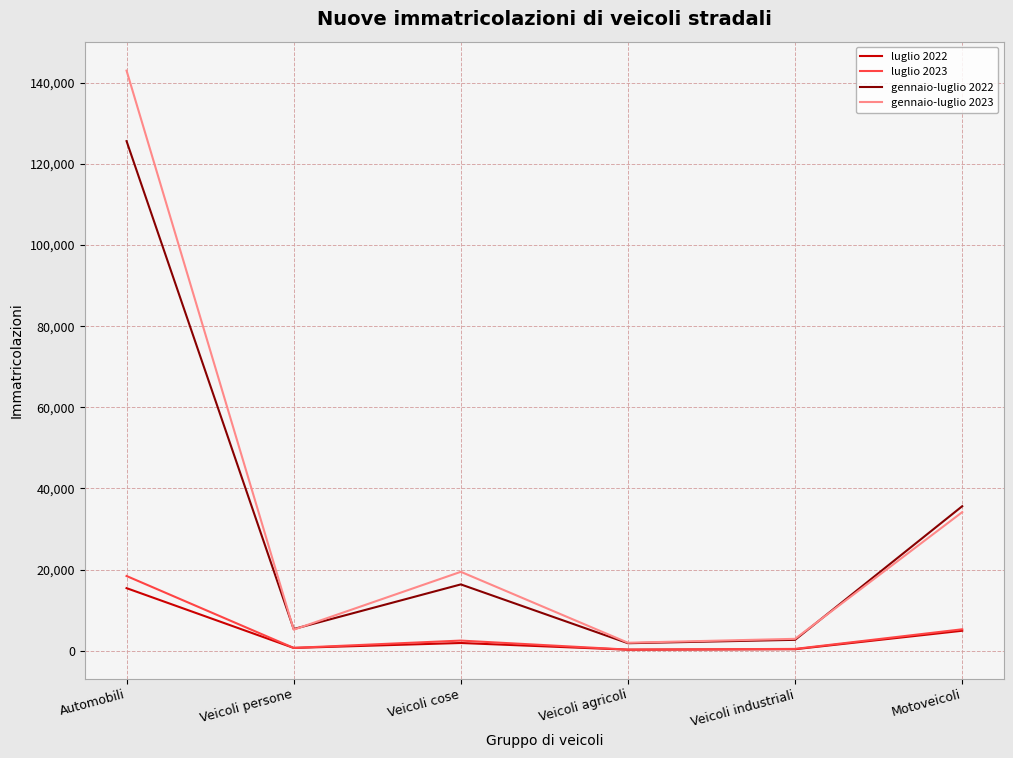

What are all the series names shown in the legend?

luglio 2022, luglio 2023, gennaio-luglio 2022, gennaio-luglio 2023